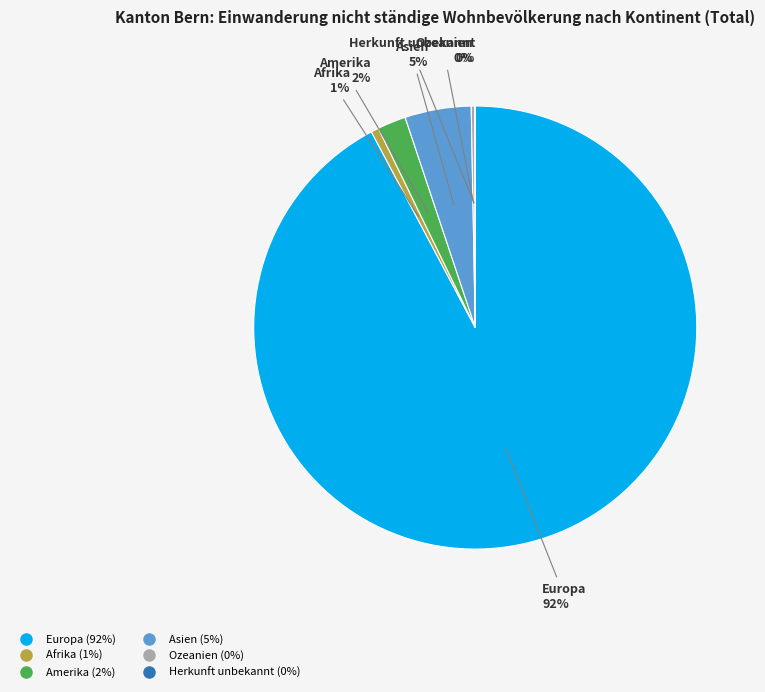

Between Afrika and Amerika, which is larger?

Amerika